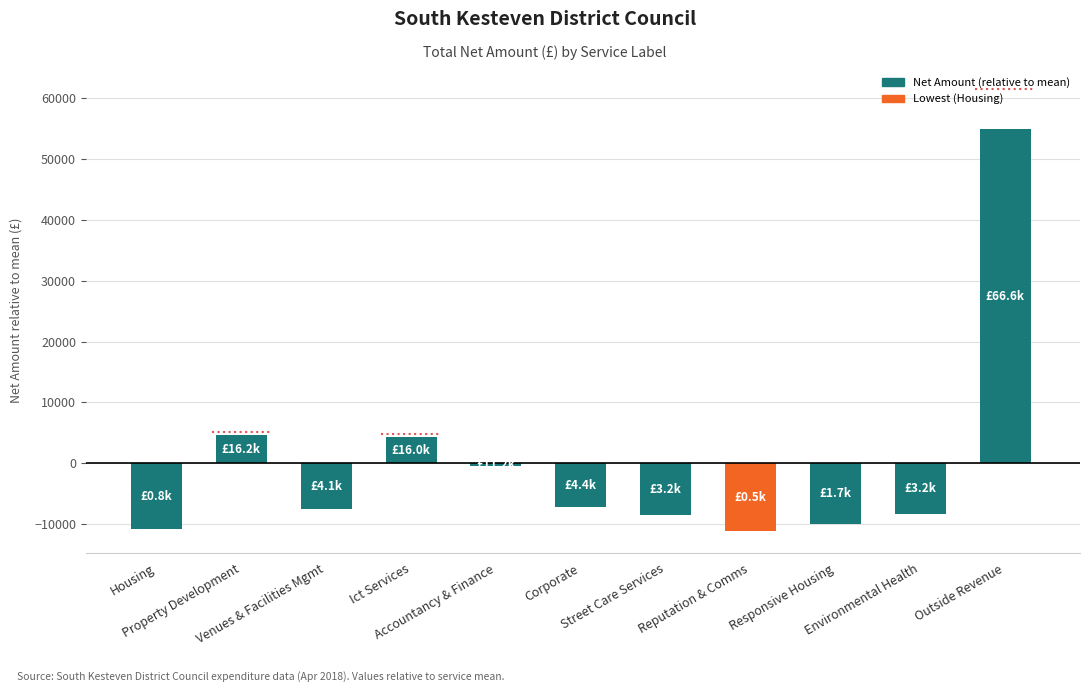

What is the difference between the second highest and second lowest values?

15373.6